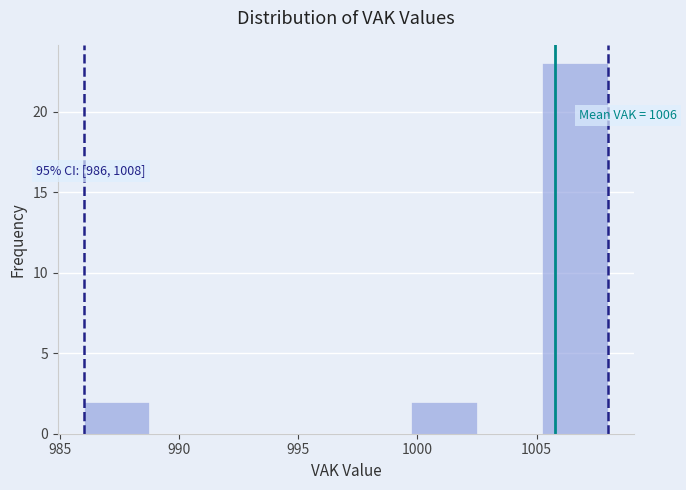

Over which range of the x-axis is the bar tallest?

1005.25 to 1008.00